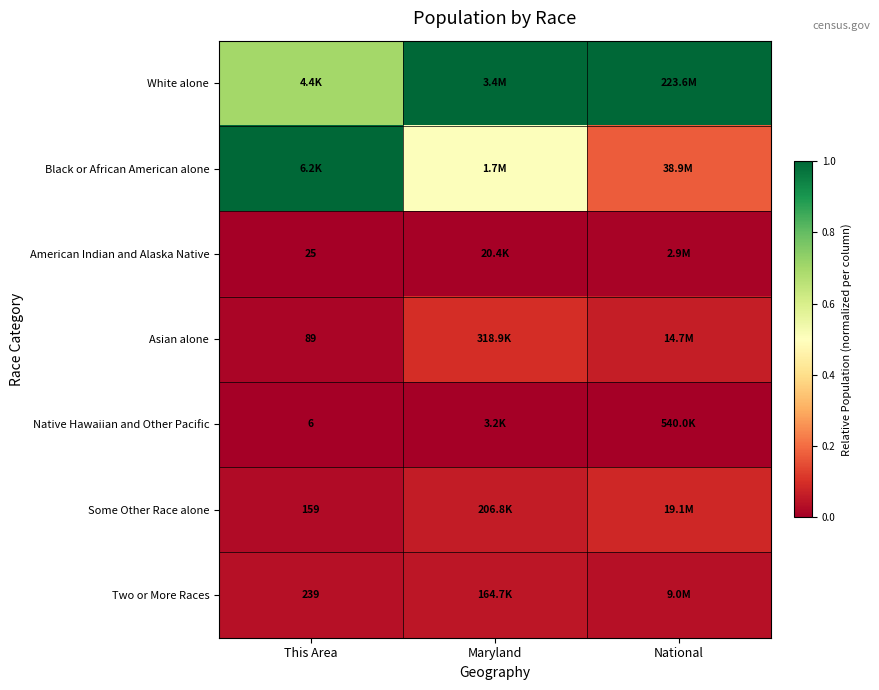

What is the greatest value displayed?

1.0